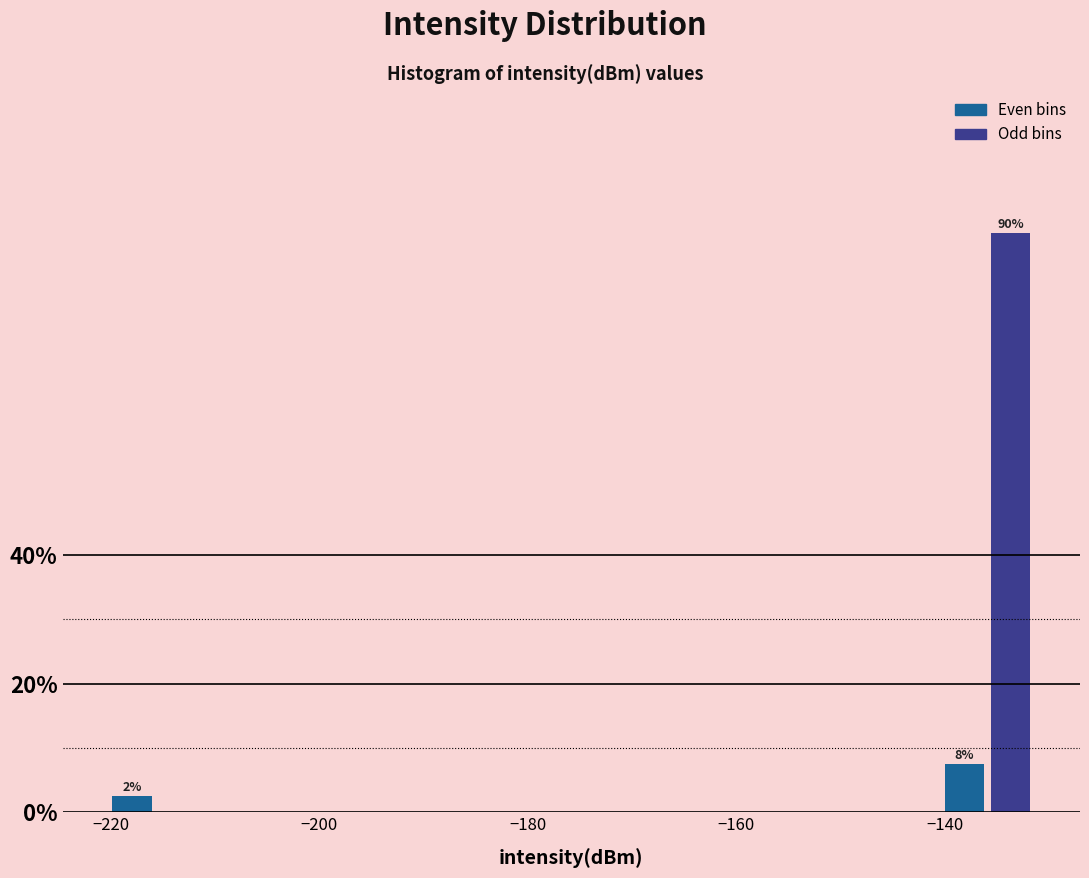

Around what value on the x-axis is the tallest bar? Give the approximate position of its centre, as read against the axis.

-134